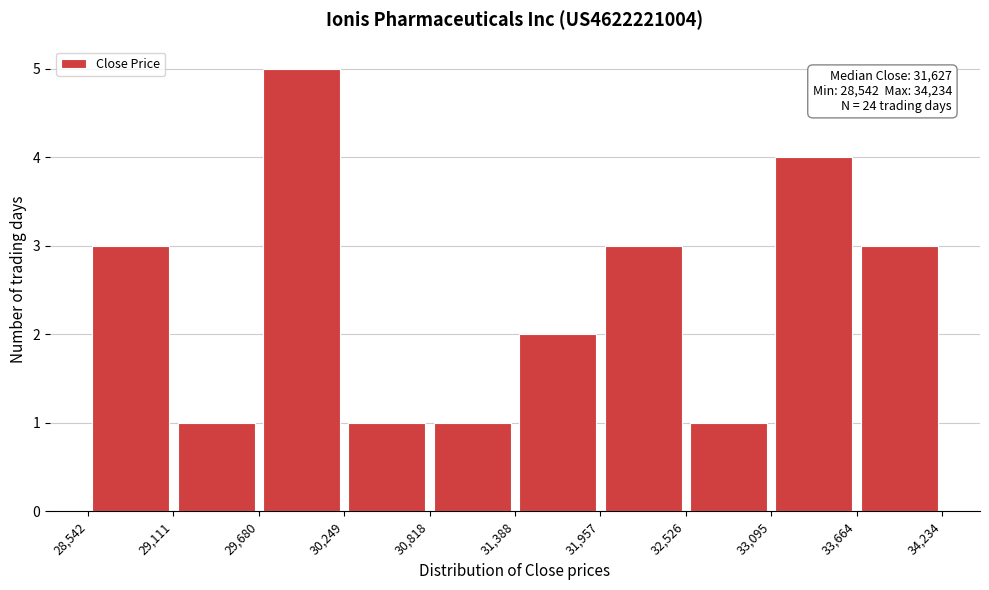

Over which range of the x-axis is the bar tallest?

29,680 to 30,249